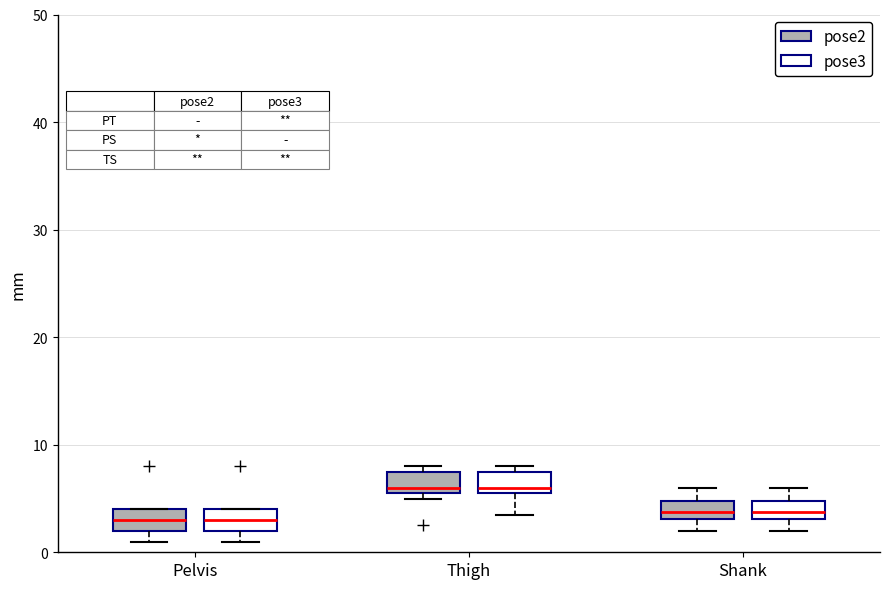

Where is the upper edge of the box for Thigh (pose2) on the y-axis? The values are not printed on the chart, so give them approximately, as read against the axis.

8